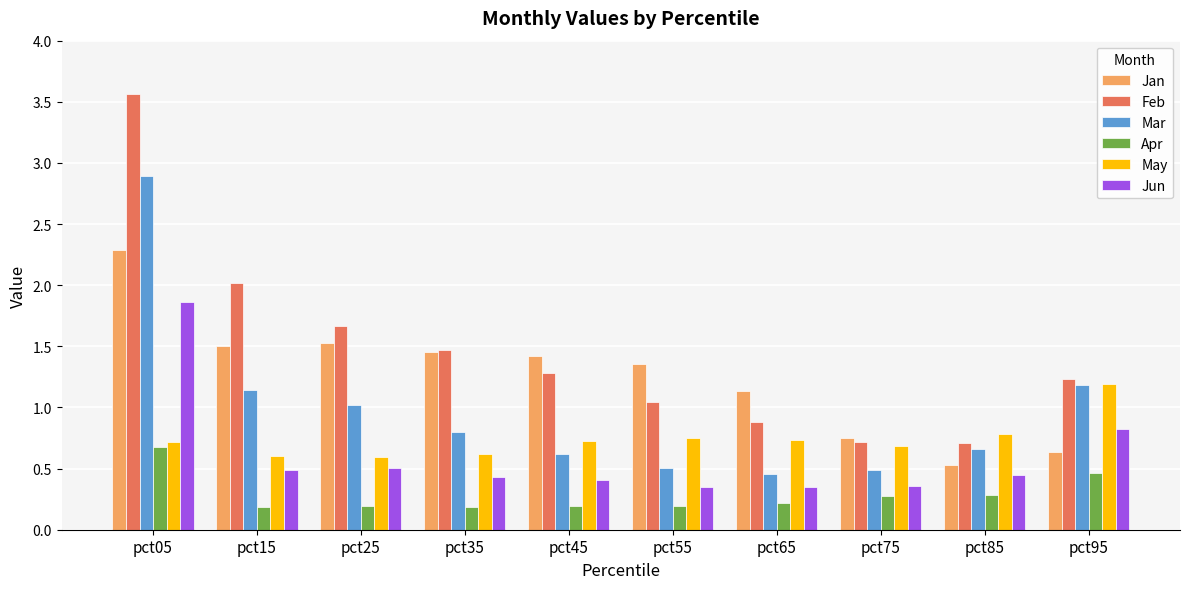

What is the sum of the Feb values at pct75 and pct95?

1.9